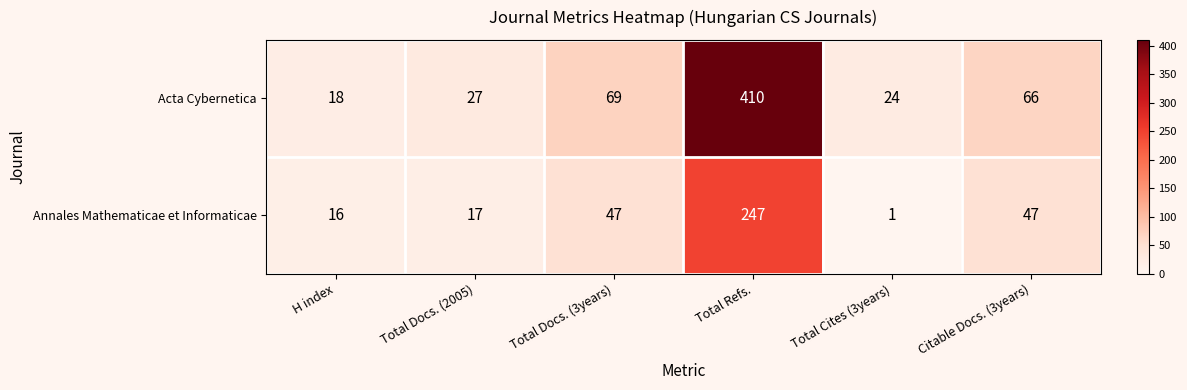

Reading left to right, transcribe all the data shown in this chart.

Acta Cybernetica: 18	27	69	410	24	66
Annales Mathematicae et Informaticae: 16	17	47	247	1	47